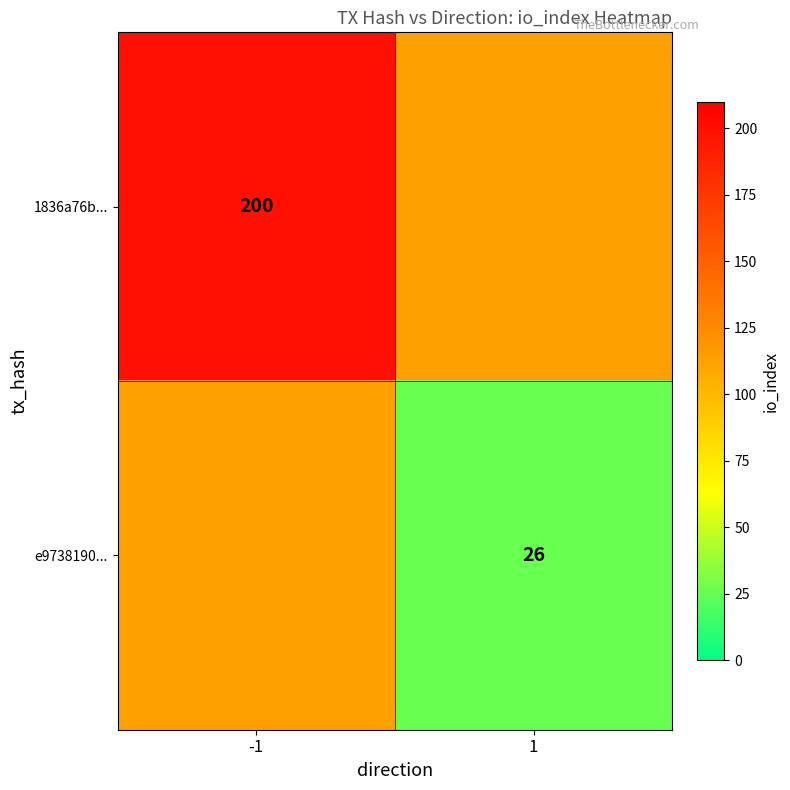

What is the maximum value shown in the chart?

200